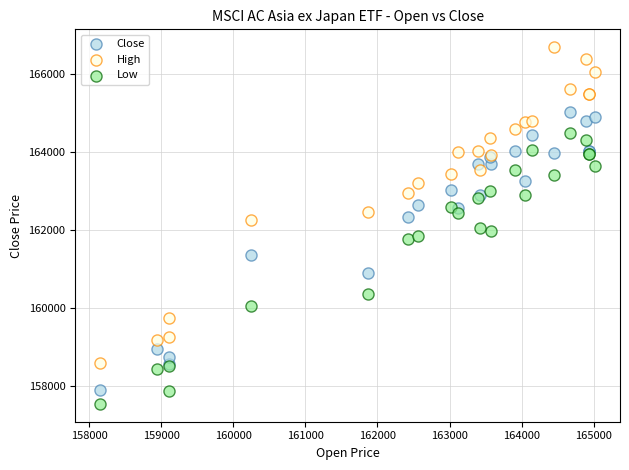

What is the X range (max minus min) for the scatter plot?

6871